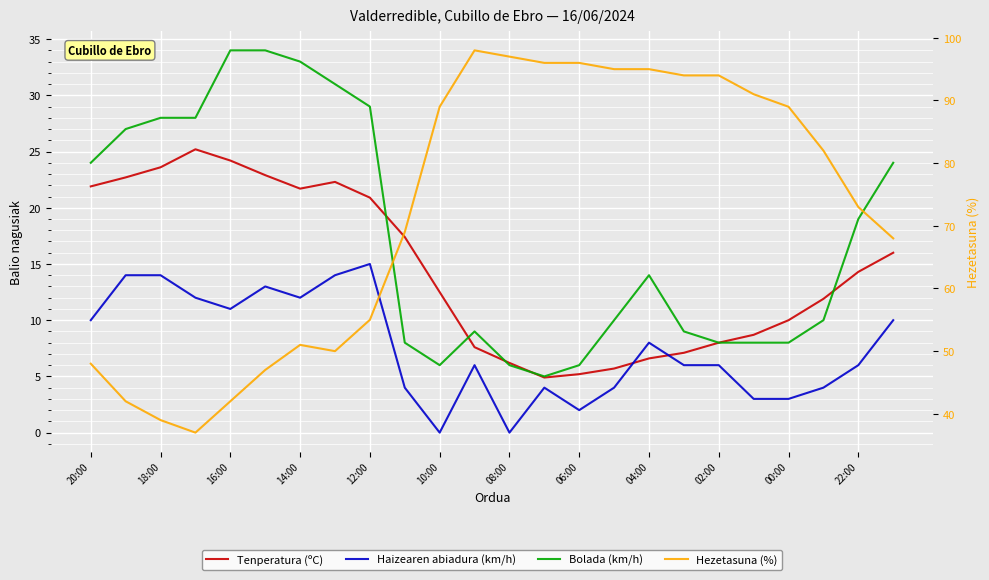

True or false: Tenperatura (ºC) and Bolada (km/h) cross at least once.

True